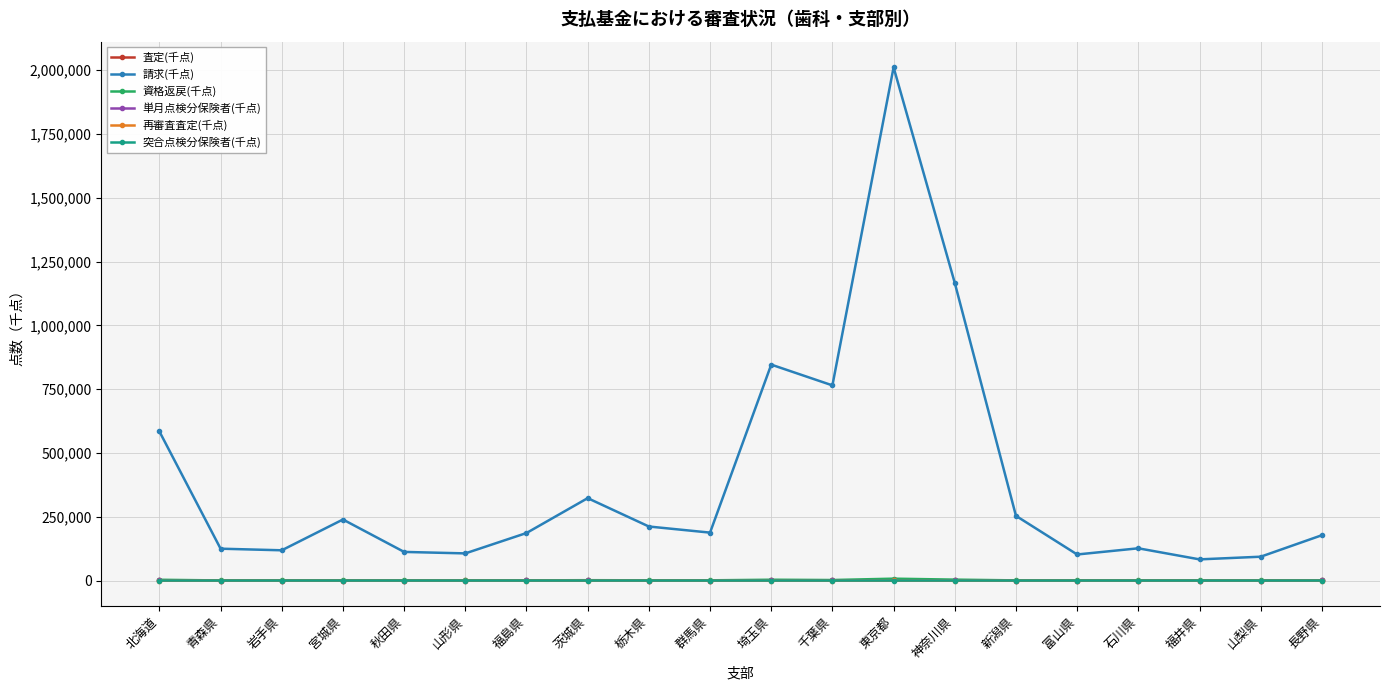

What are all the series names shown in the legend?

査定(千点), 請求(千点), 資格返戻(千点), 単月点検分保険者(千点), 再審査査定(千点), 突合点検分保険者(千点)